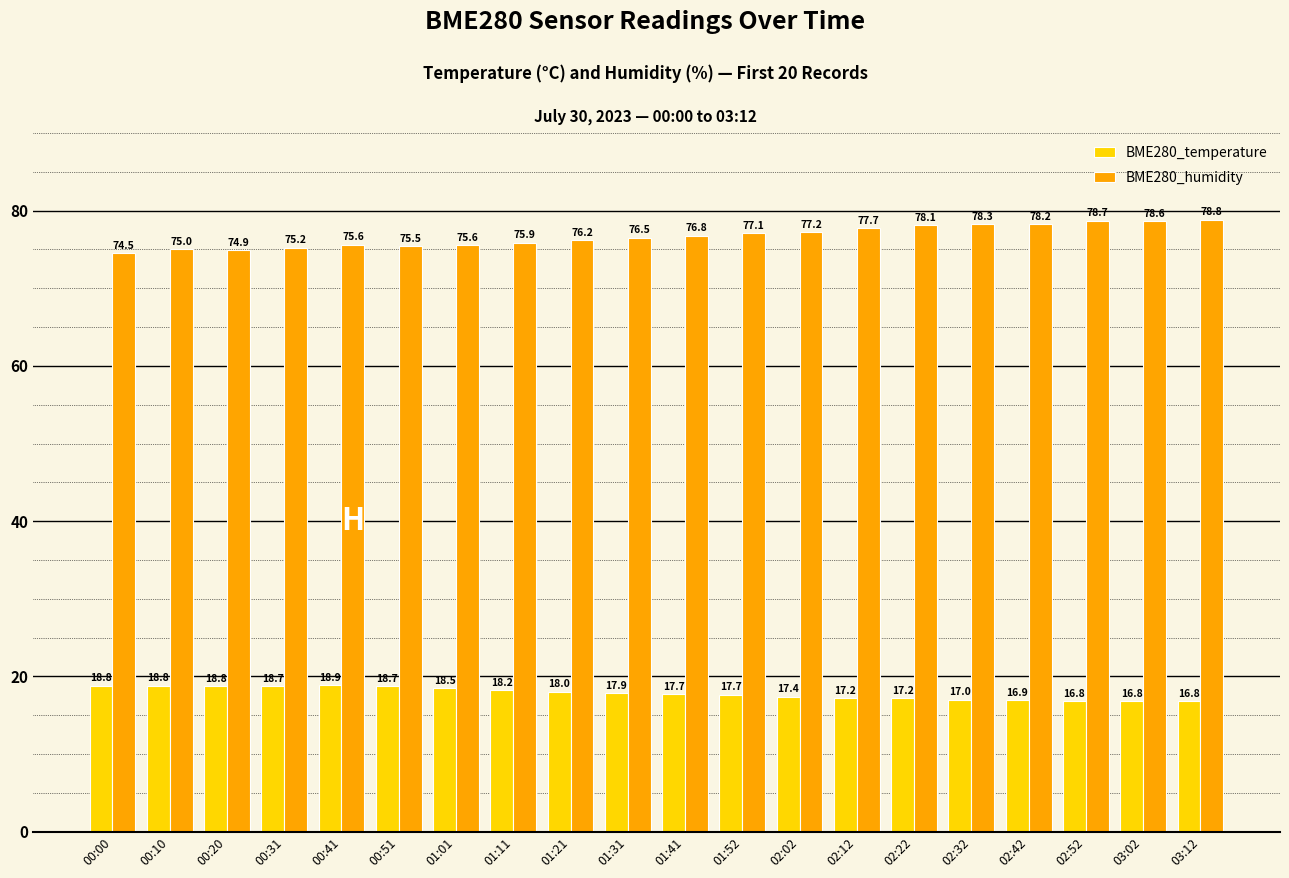

Where does the BME280_humidity series first go above 76?

01:21